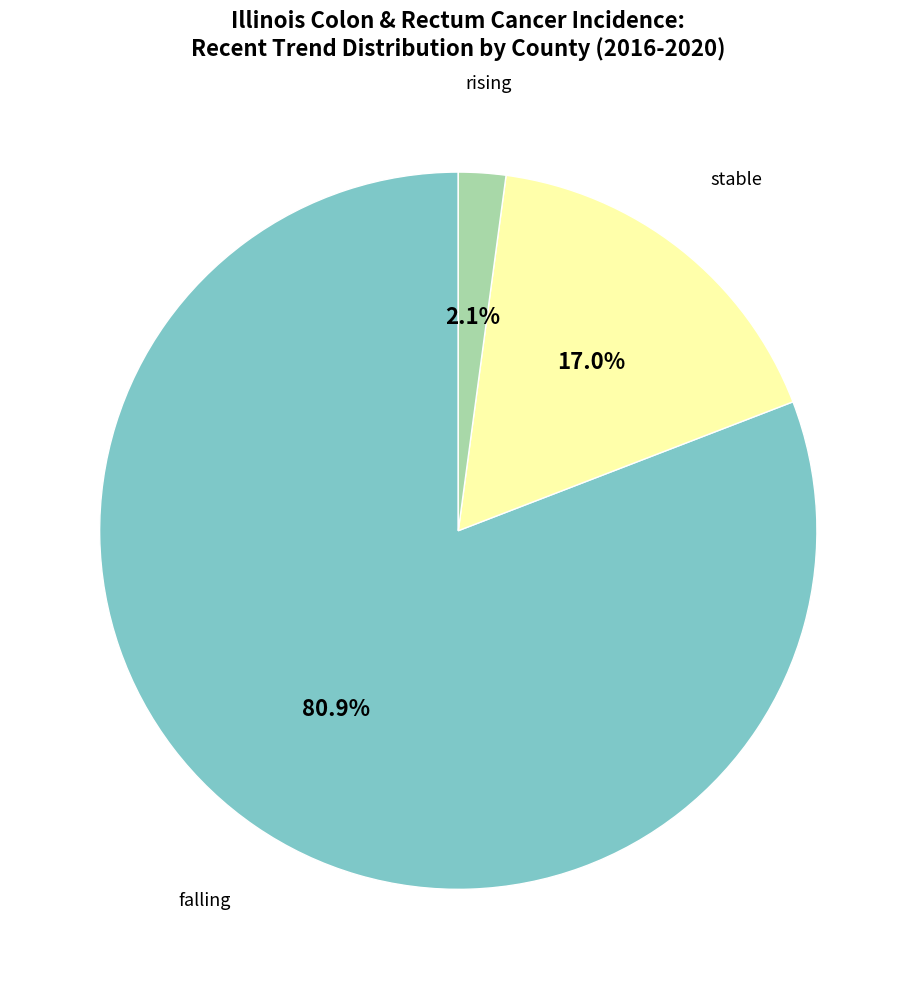

Is there a majority slice in this chart?

Yes